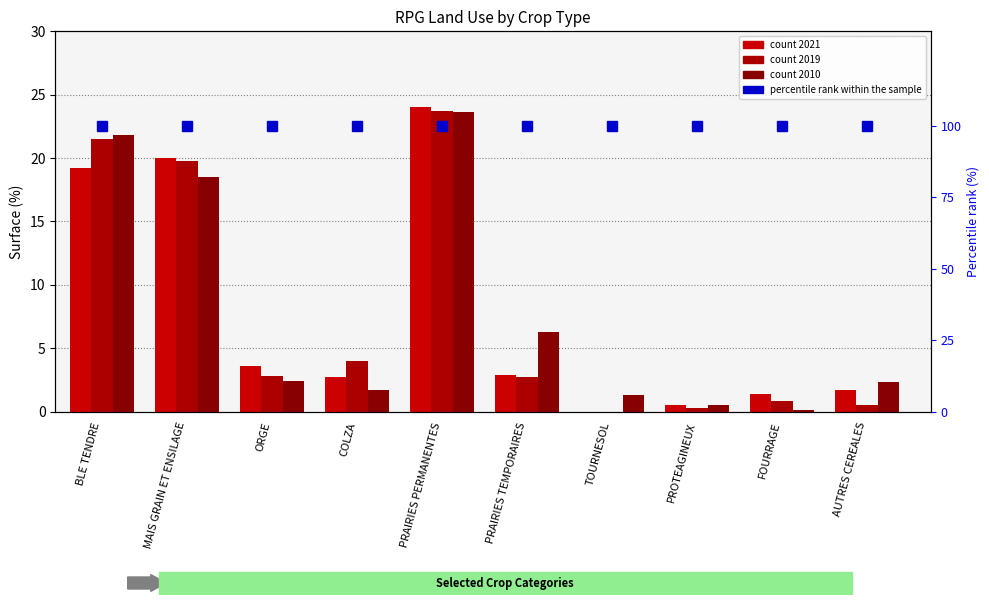

What is the average value of the 2010 series?

7.8